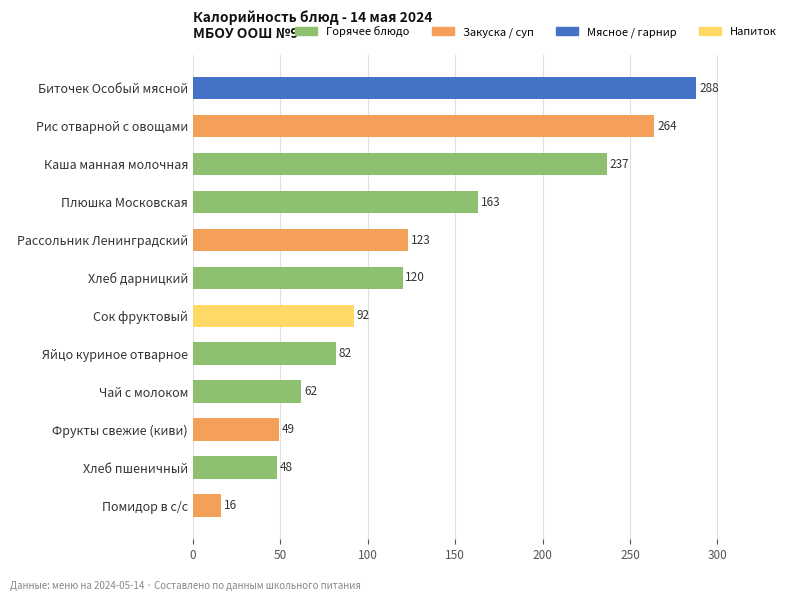

What is the greatest value displayed?

288